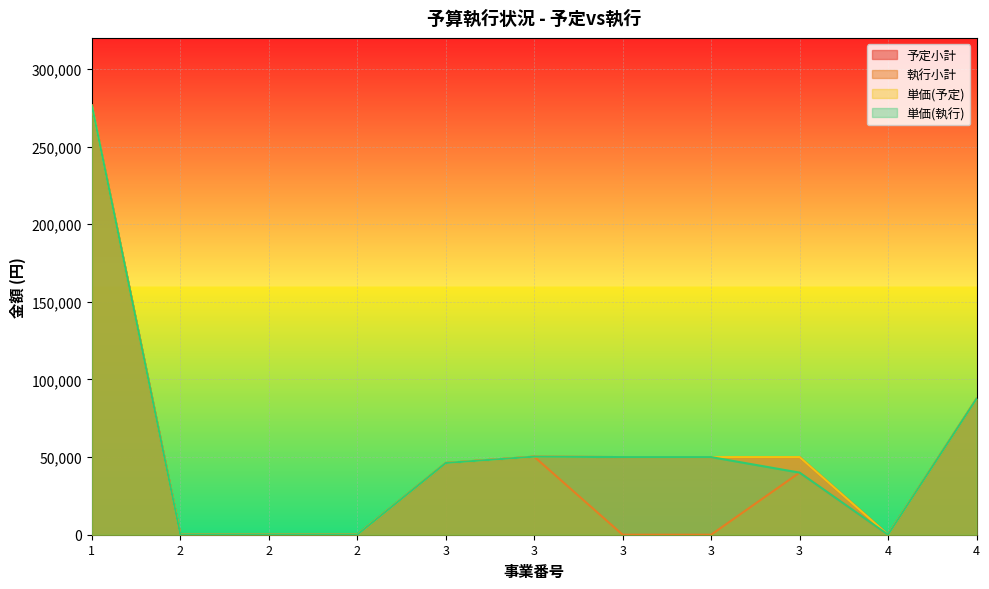

True or false: 単価(執行) and 執行小計 cross at least once.

False